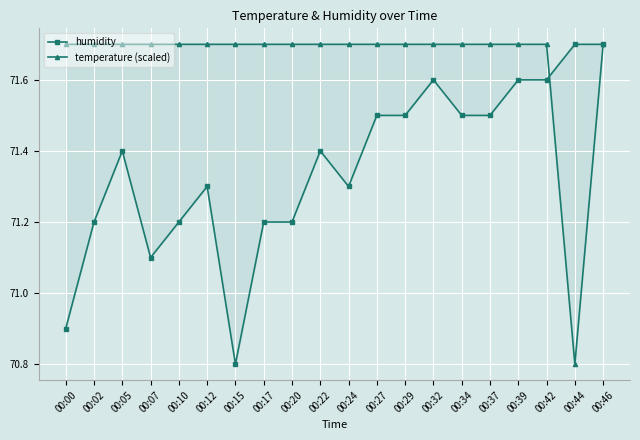

What is the maximum value shown in the chart?

71.7